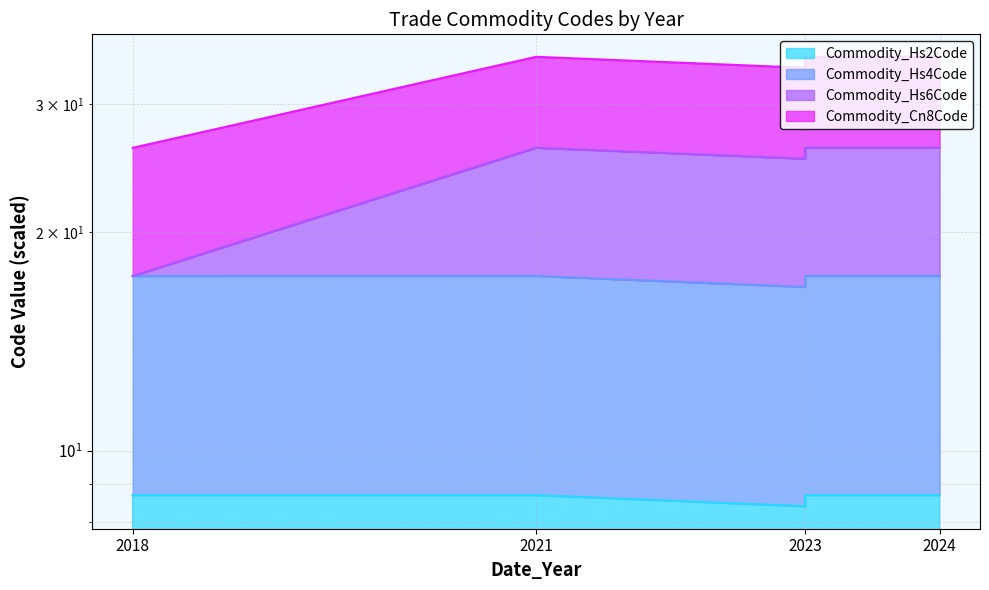

What is the value of the Commodity_Cn8Code point at the 4th from the left?

25.2